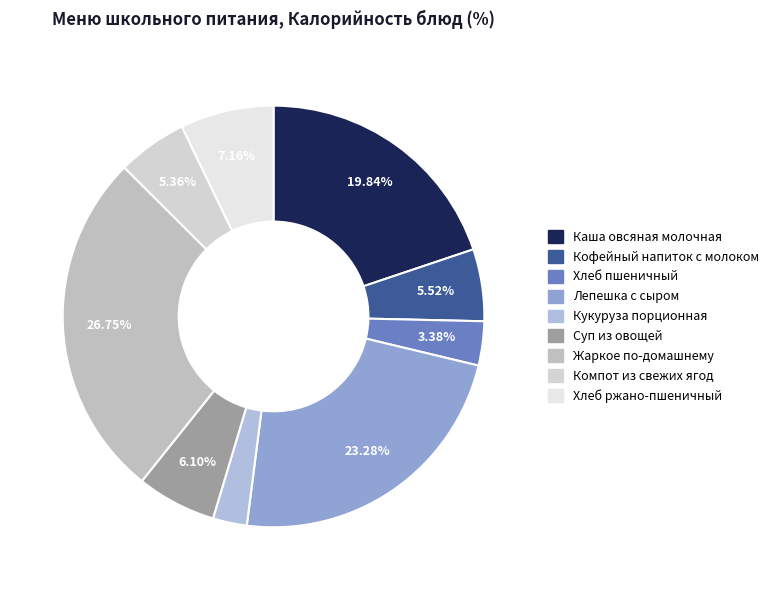

To the nearest percent, what is the difference between the Хлеб ржано-пшеничный and Каша овсяная молочная slice percentages?

13%